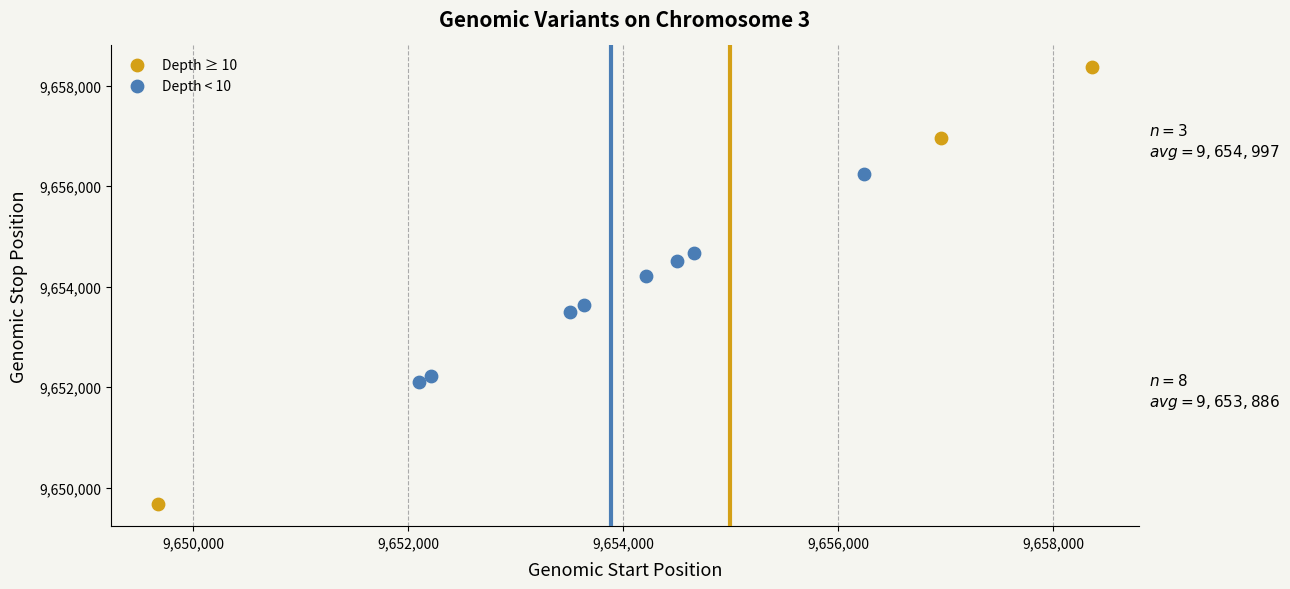

Which series has the largest Y range (max minus min)?

Depth ≥ 10